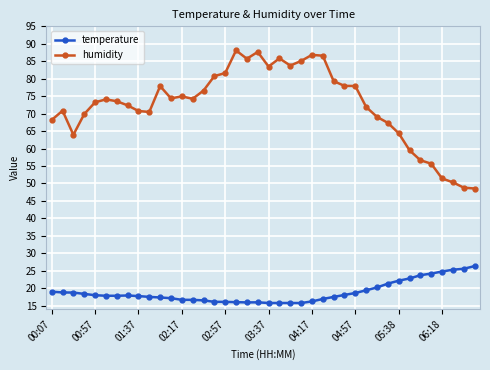

Which series has the largest range (max minus min)?

humidity